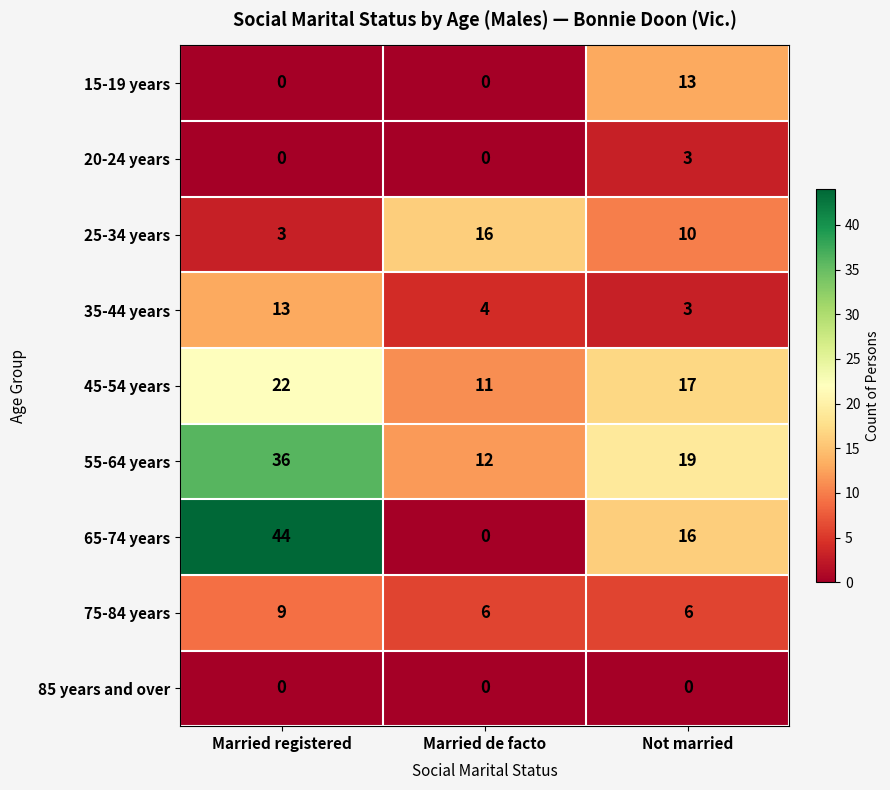

How many 15-19 years values are between 0 and 13?

3